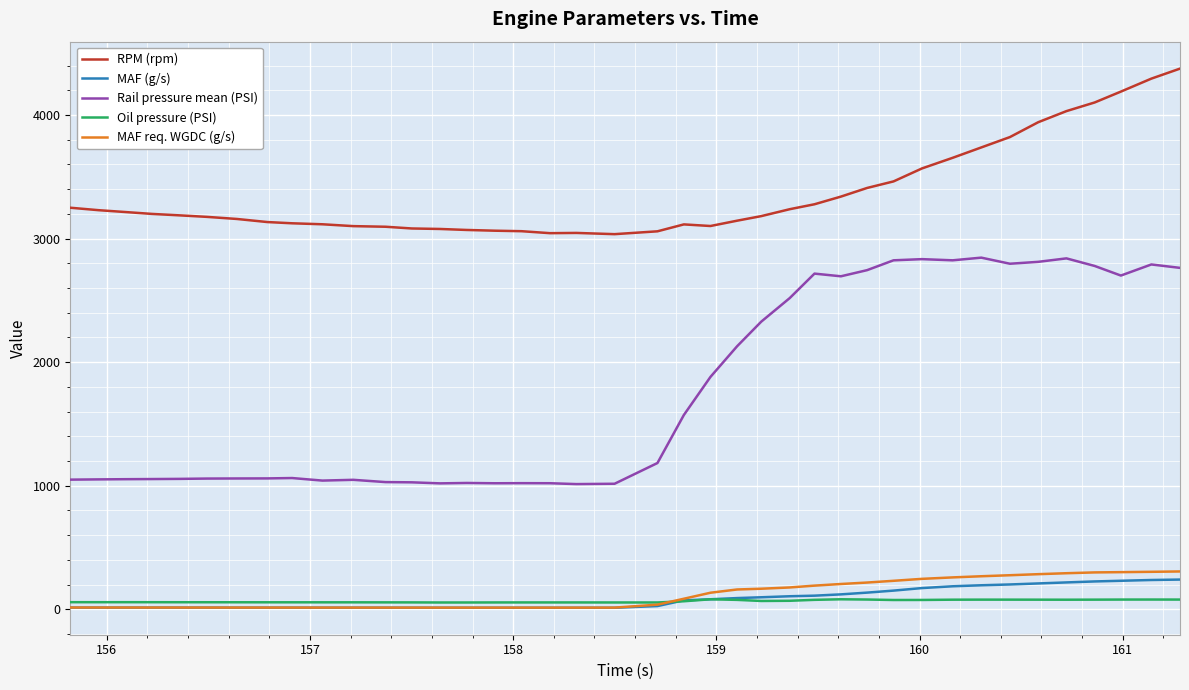

True or false: RPM (rpm) and Rail pressure mean (PSI) intersect in this chart.

False